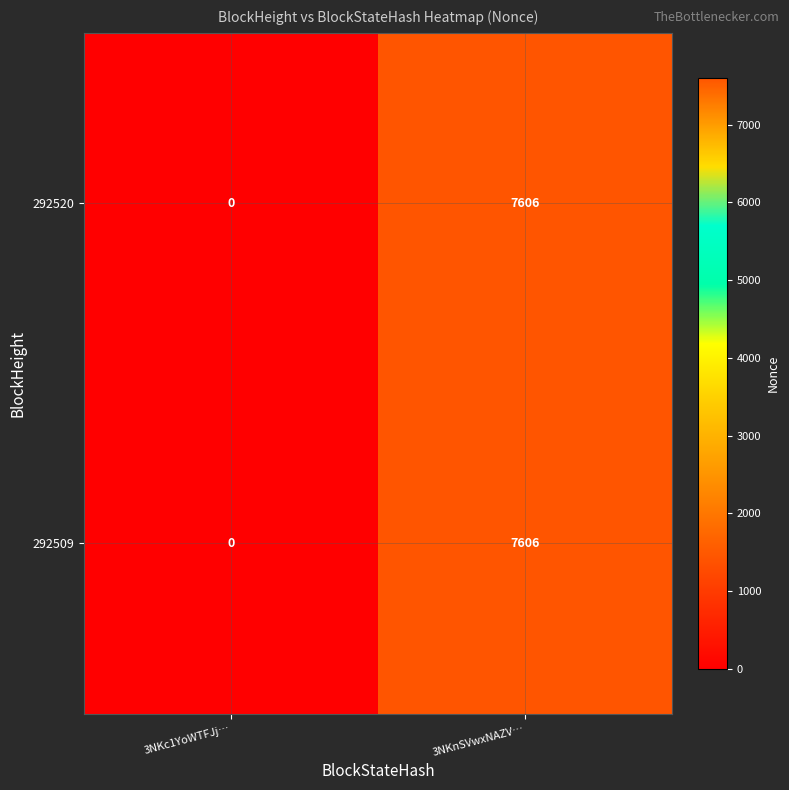

What is the greatest value displayed?

7606